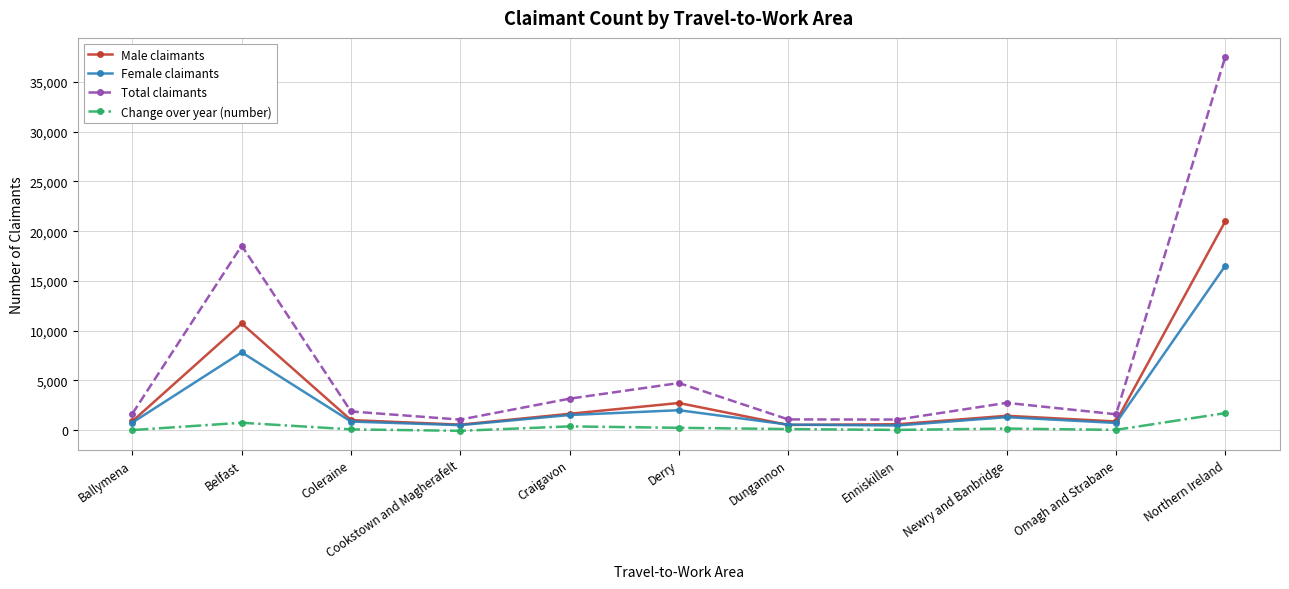

What is the minimum value shown in the chart?

-65